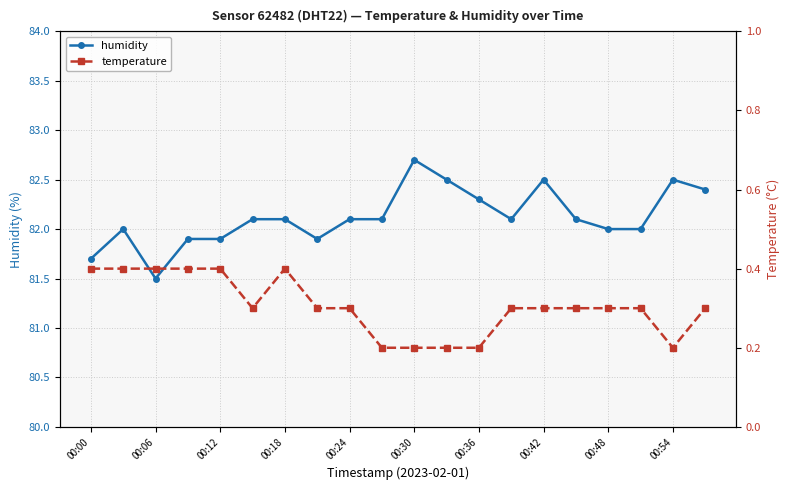

What is the minimum value for temperature?

0.2